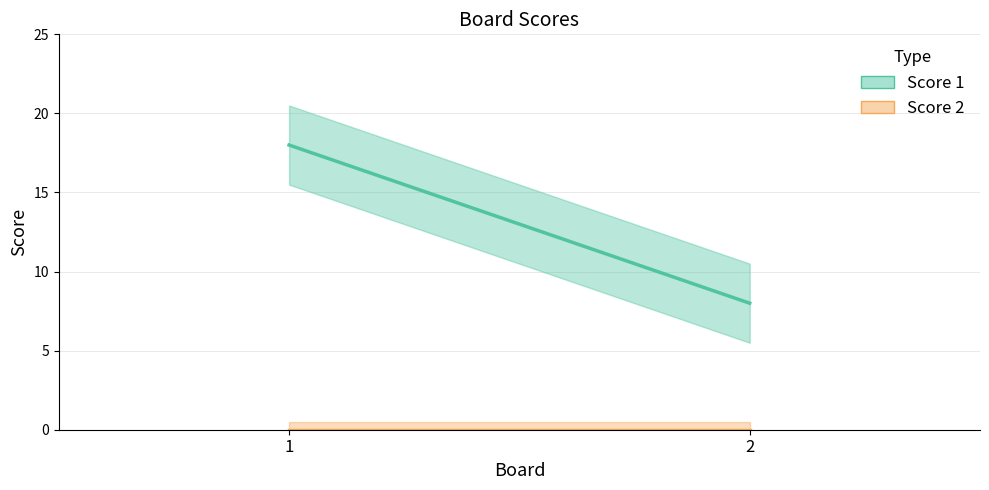

At which label is Score 2 closest to 0?

1